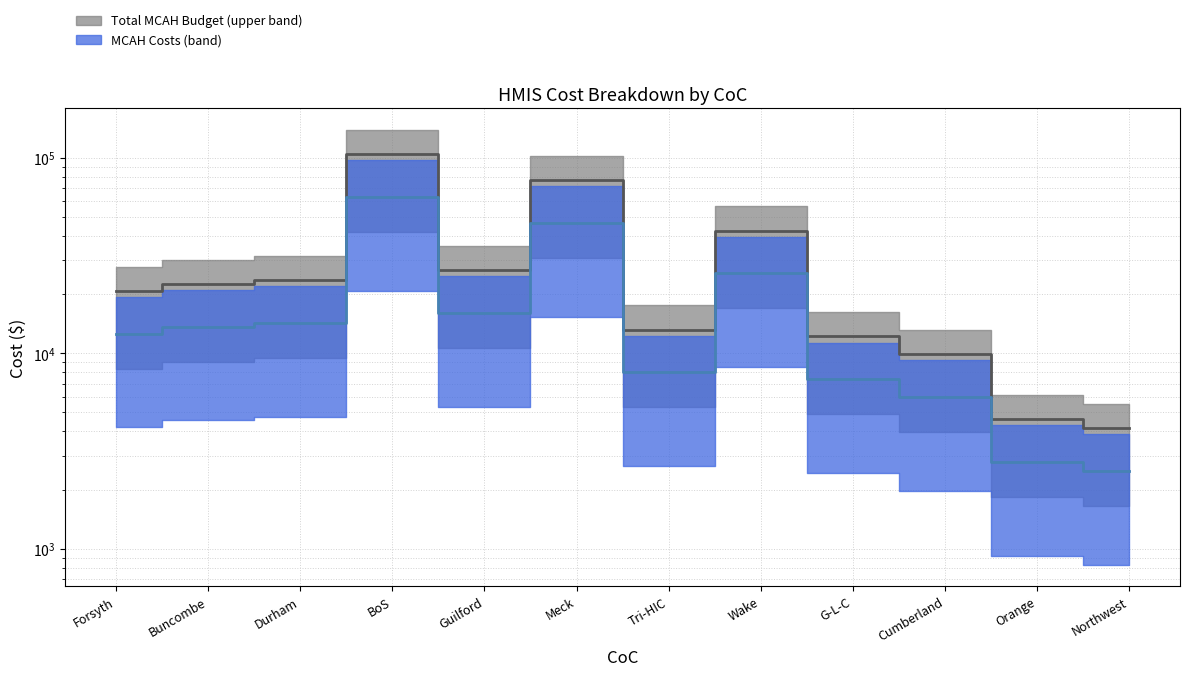

Does the chart display data point markers on the line(s)?

No